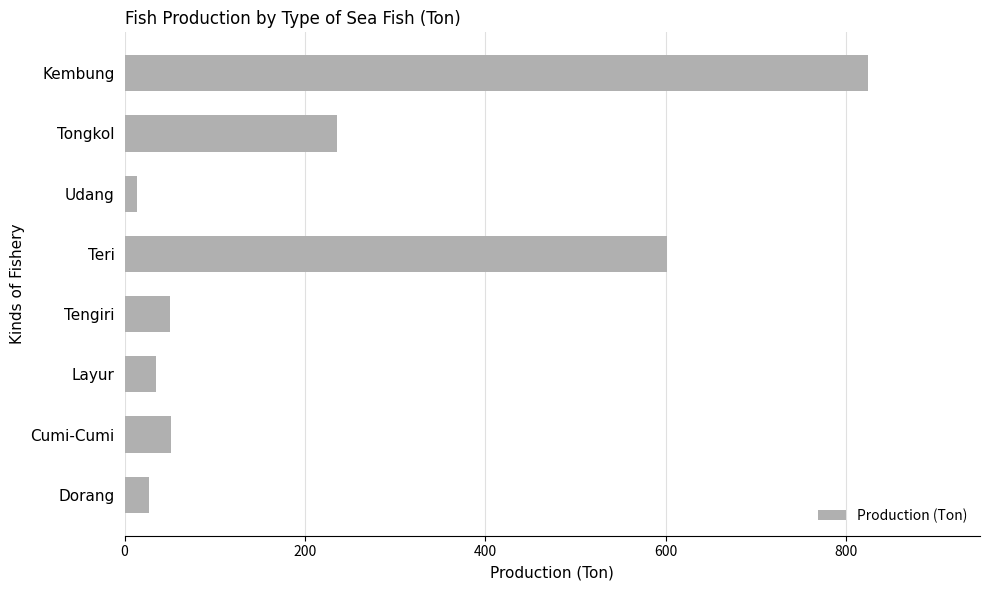

What is the label of the 7th bar from the bottom?

Tongkol